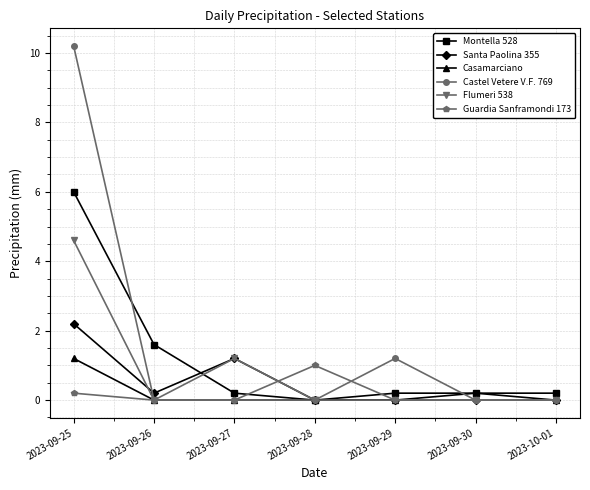

Which label corresponds to the largest value in the chart?

2023-09-25